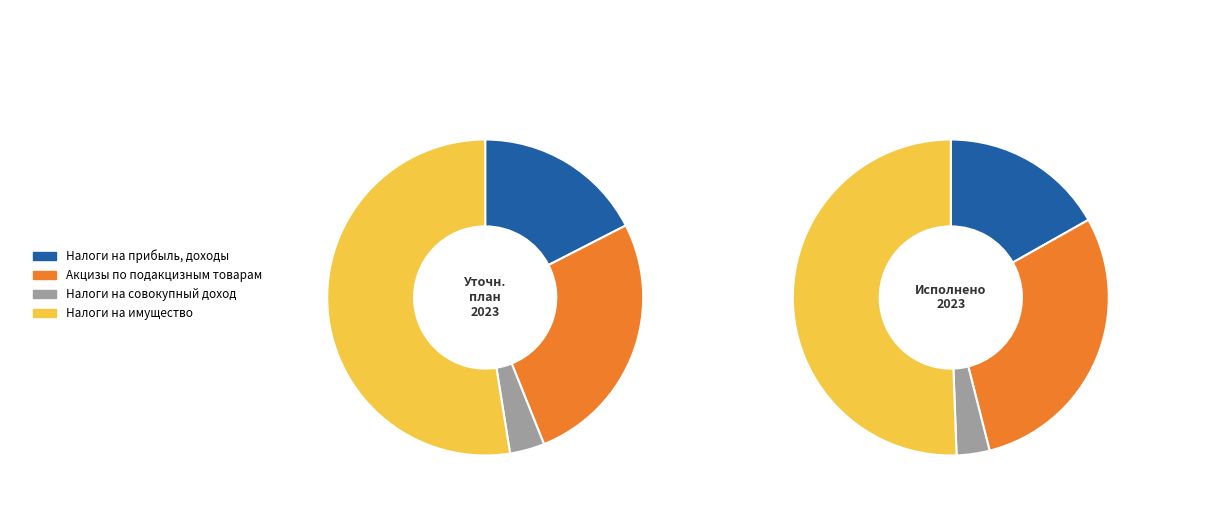

Do Акцизы по подакцизным товарам and Налоги на совокупный доход together represent more than half of the pie?

No